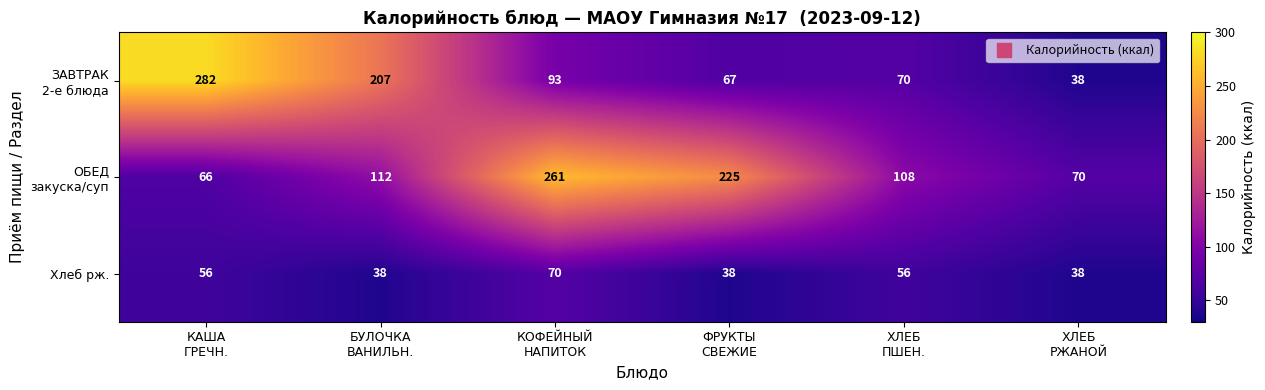

At which category is the sum across all series the highest?

КОФЕЙНЫЙ
НАПИТОК